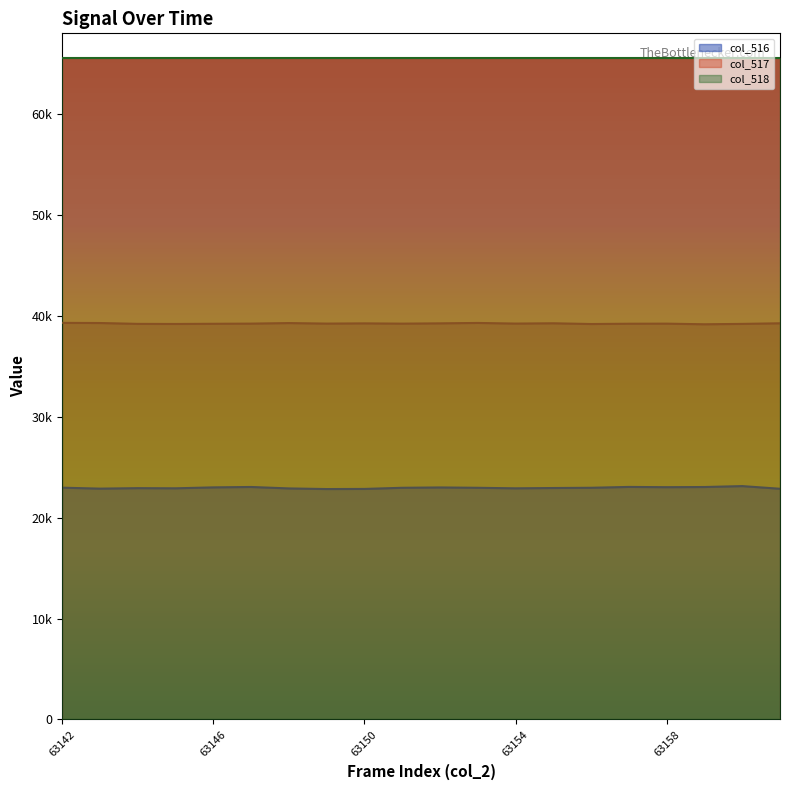

What are all the series names shown in the legend?

col_516, col_517, col_518